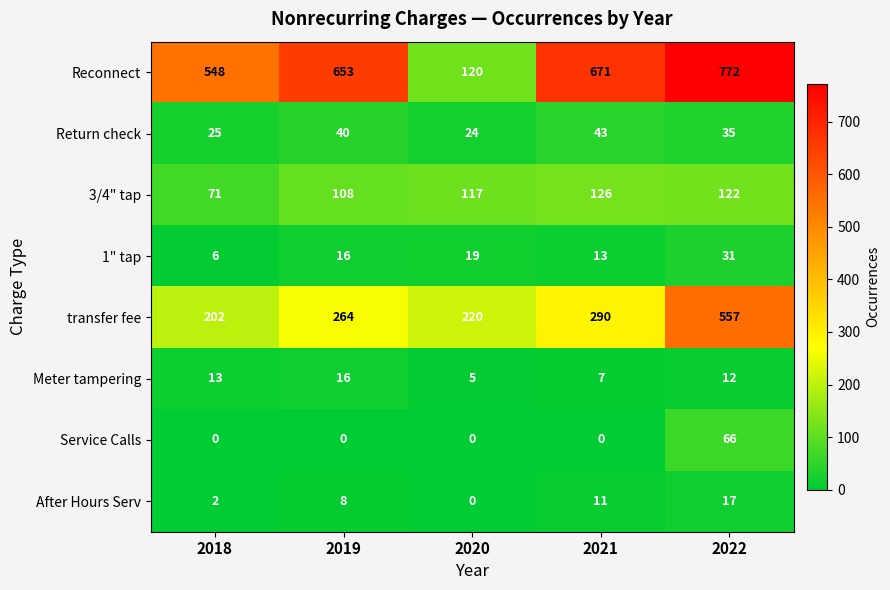

True or false: 1" tap has a value of 16 at 2019.

True